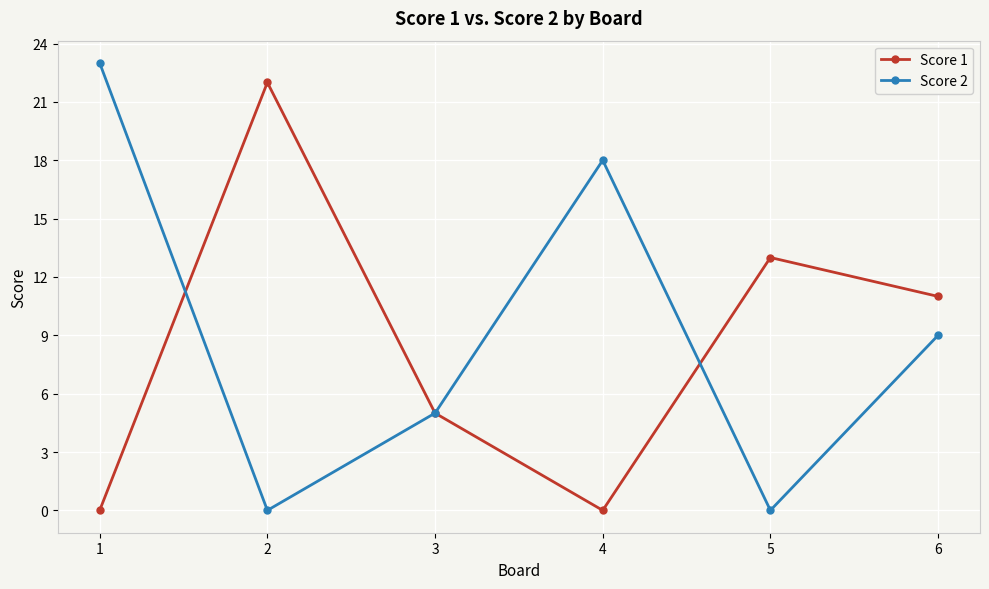

What is the sum of the Score 1 values at 6 and 3?

16